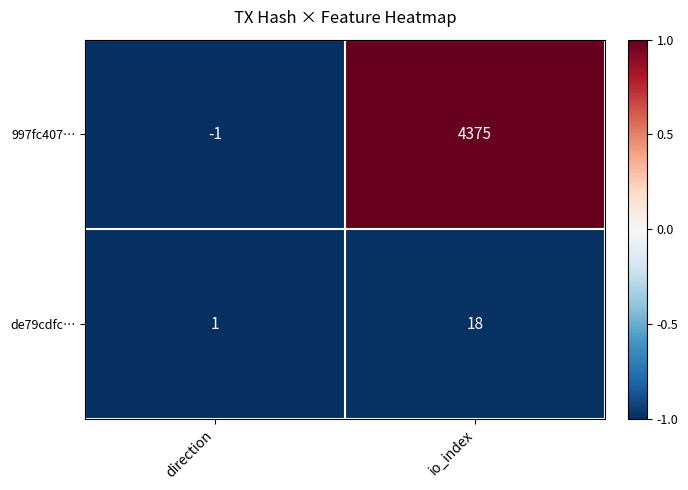

Reading left to right, extract all data points from this chart.

997fc407…: direction=-1	io_index=4375
de79cdfc…: direction=1	io_index=18